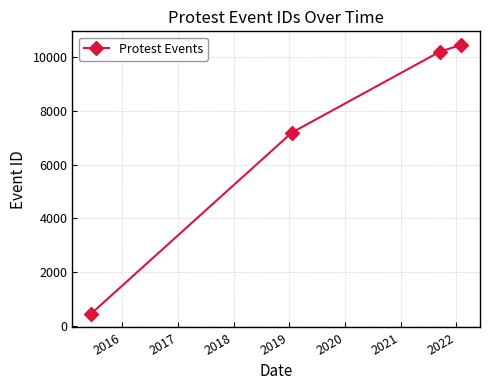

Reading left to right, extract all data points from this chart.

440	7196	10209	10466